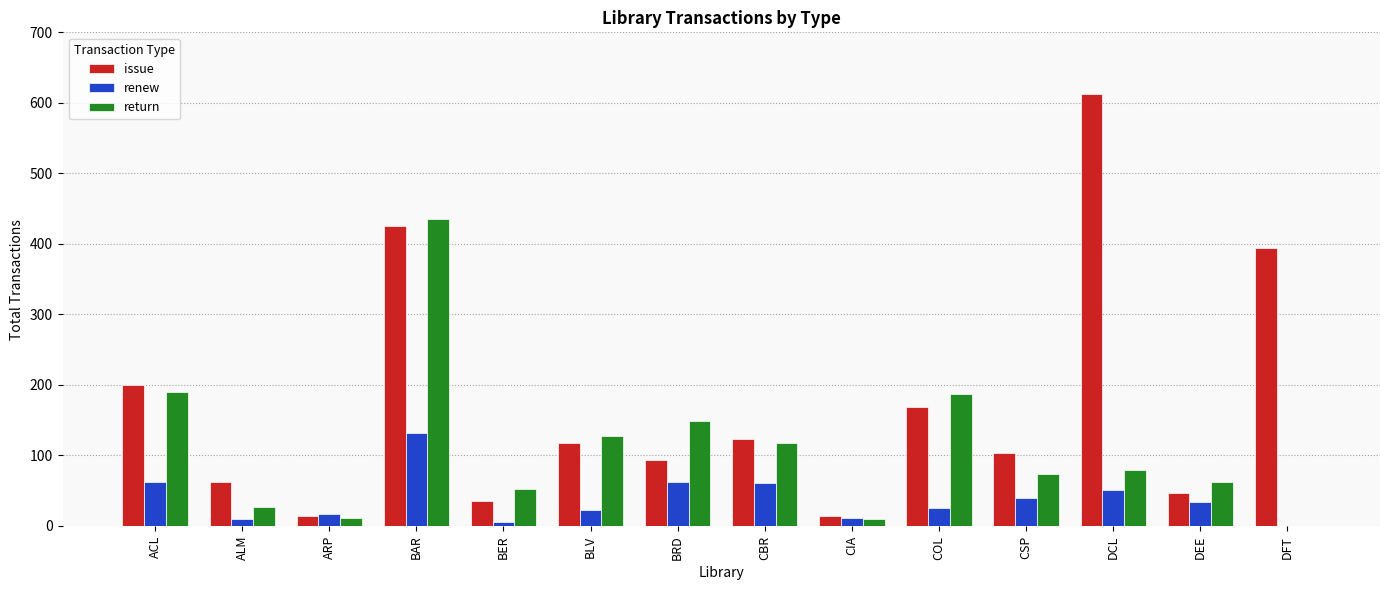

Count the number of data series in this chart.

3